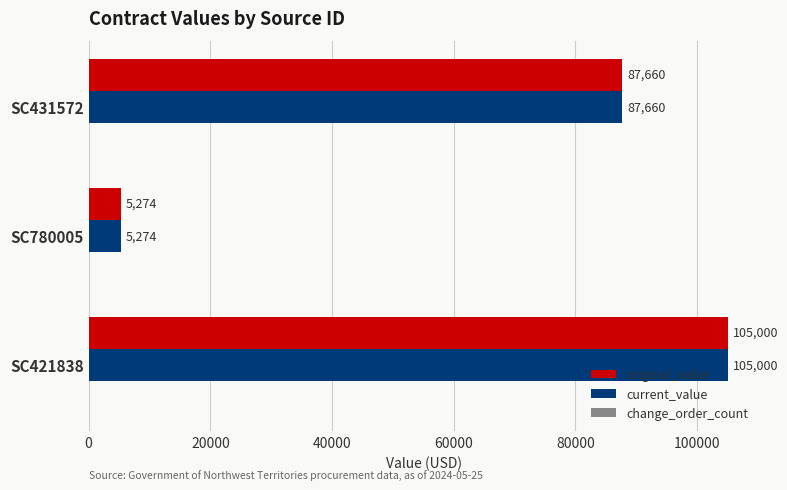

What is the highest value of the original_value series?

105000